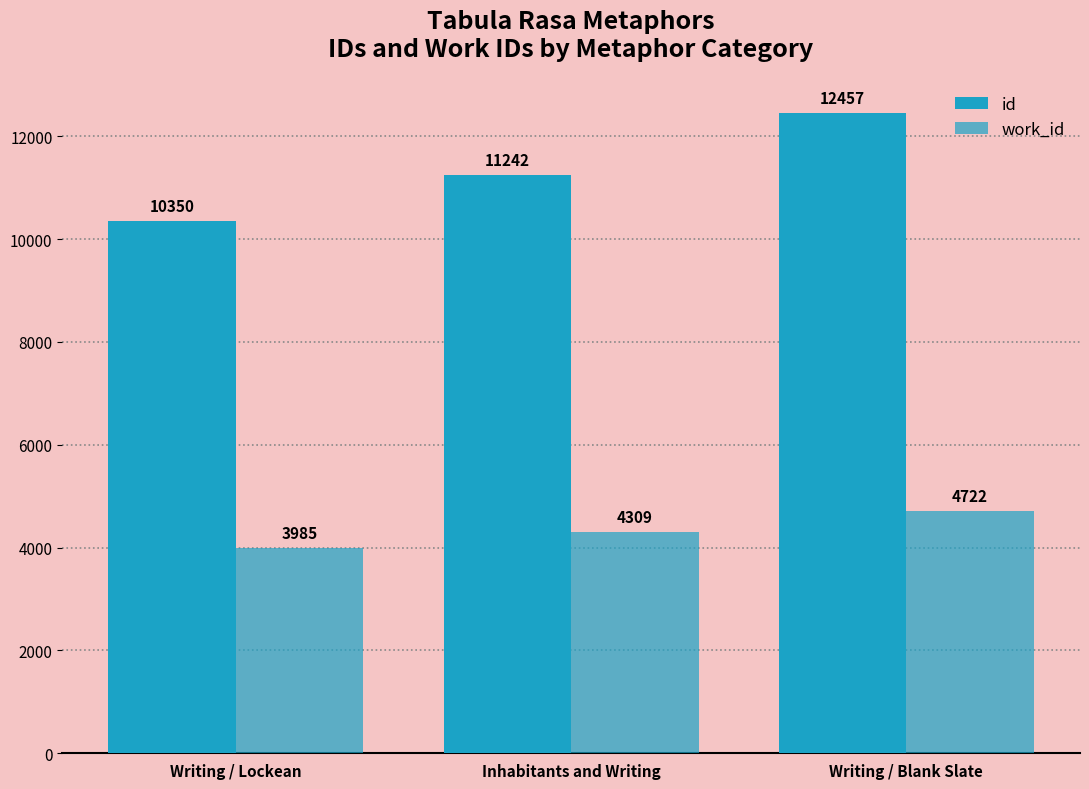

List the labels in order of work_id value, largest first.

Writing / Blank Slate, Inhabitants and Writing, Writing / Lockean